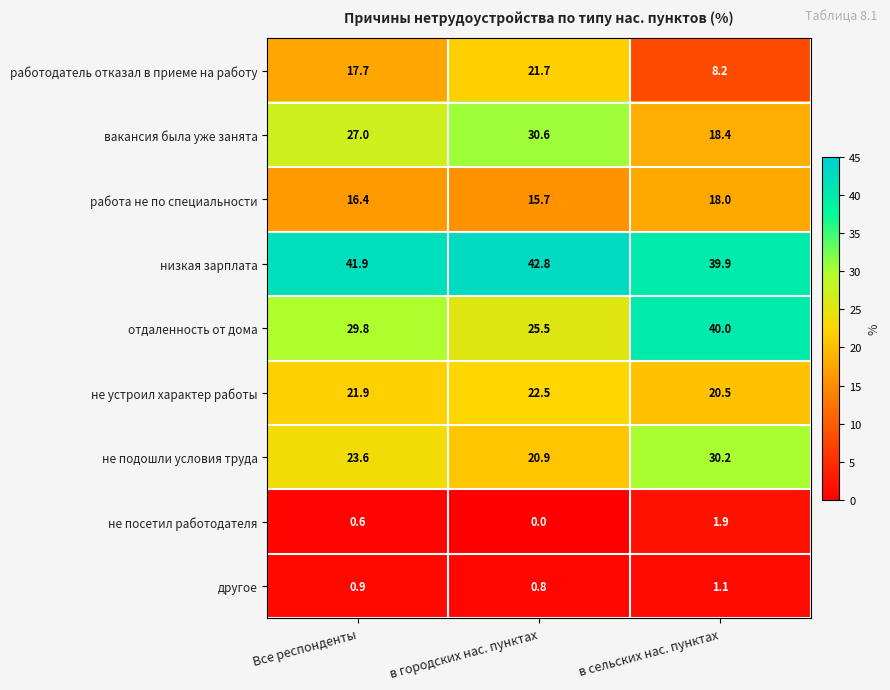

The не устроил характер работы series shows 21.9 at Все респонденты. True or false?

True